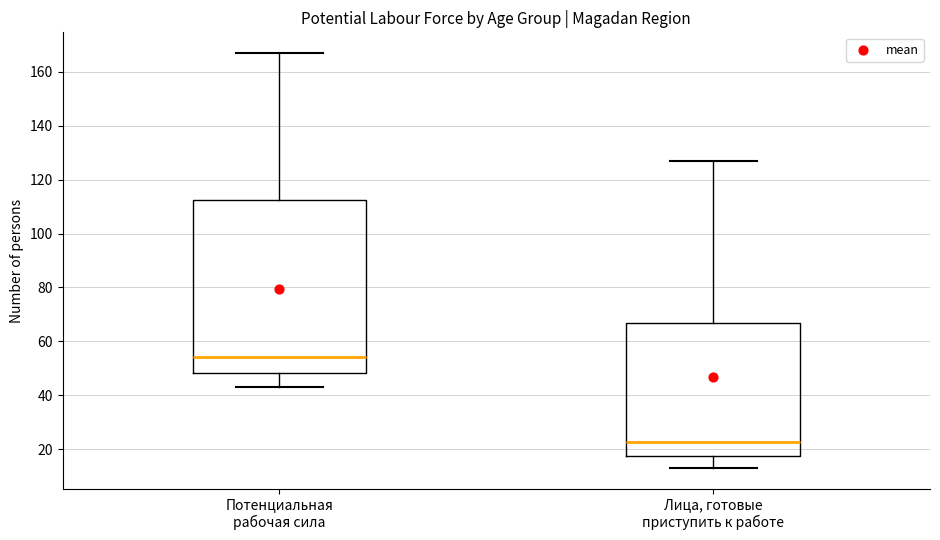

Reading left to right, transcribe this box plot: for each box, give where its median line is, the range the box spans, and where its two whiskers end, as read against the y-axis. The values are not printed on the chart, so give them approximately, as read against the axis.

Потенциальная рабочая сила: median 54, box 48 to 112, whiskers 44 to 168
Лица, готовые приступить к работе: median 22, box 18 to 66, whiskers 14 to 128